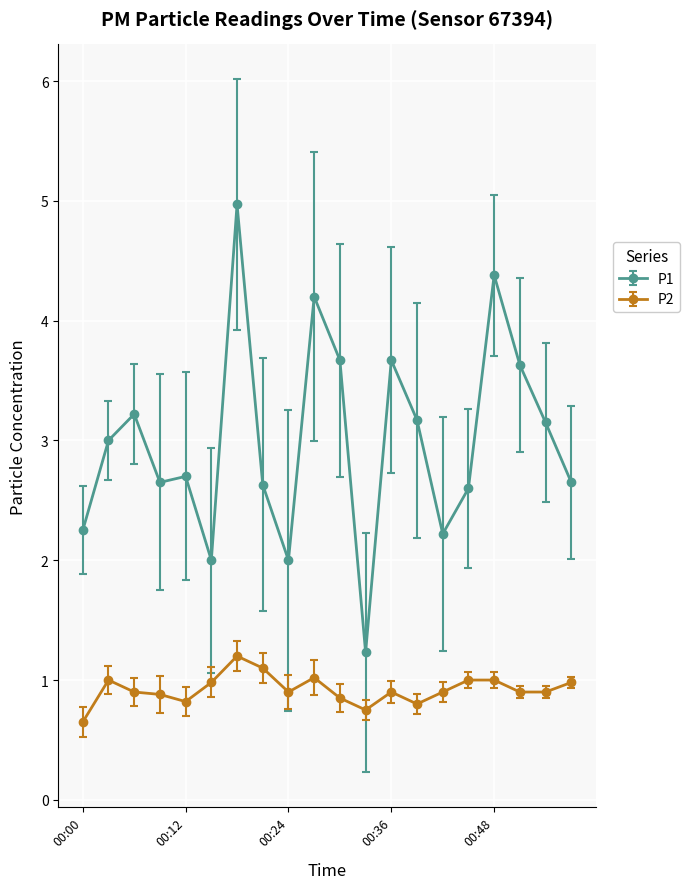

True or false: P1 and P2 cross at least once.

False